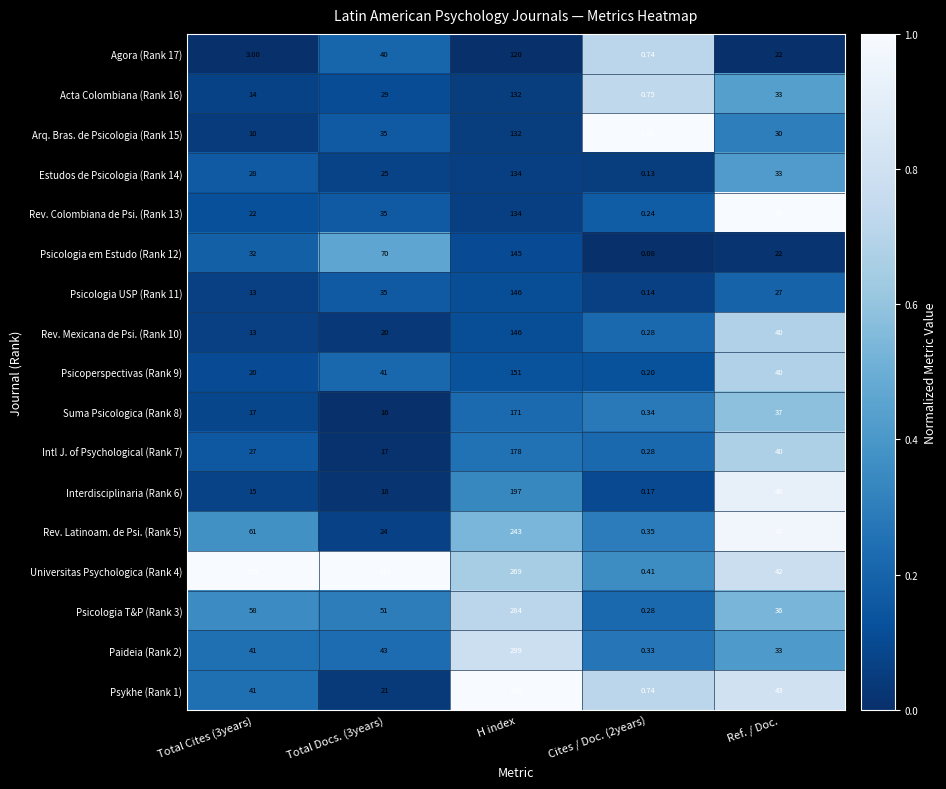

Where is Acta Colombiana (Rank 16) nearest to the value 66?

Ref. / Doc.